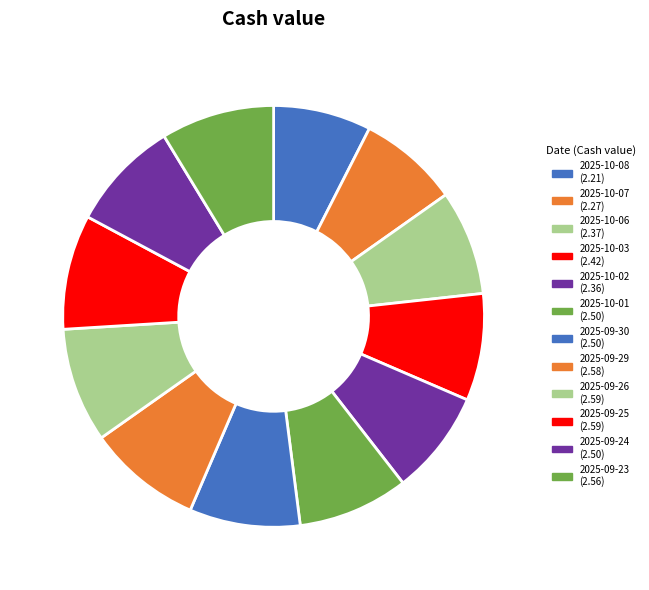

Which category has the biggest portion of the pie?

2025-09-26